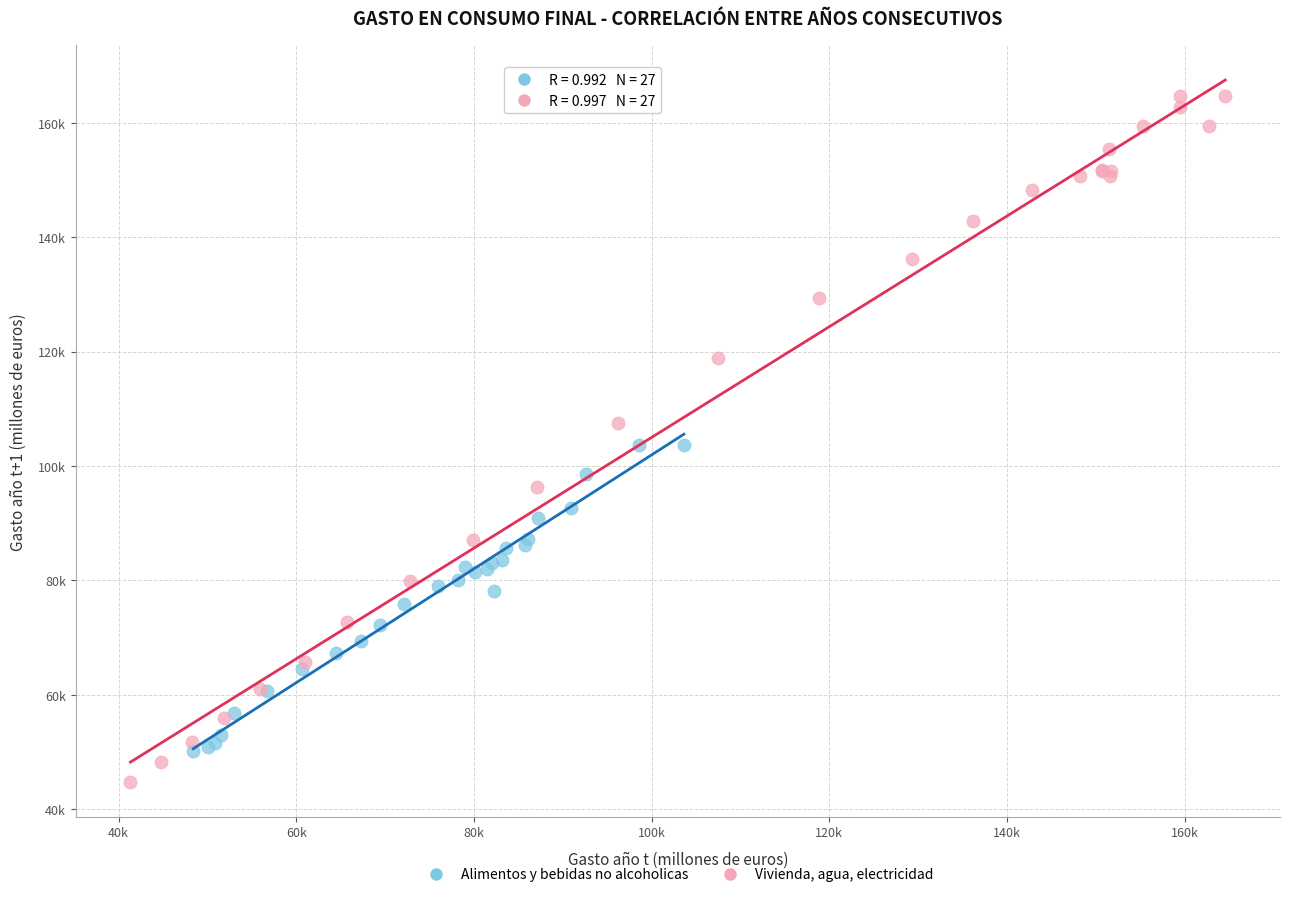

Which series contains the highest Y value?

Vivienda, agua, electricidad